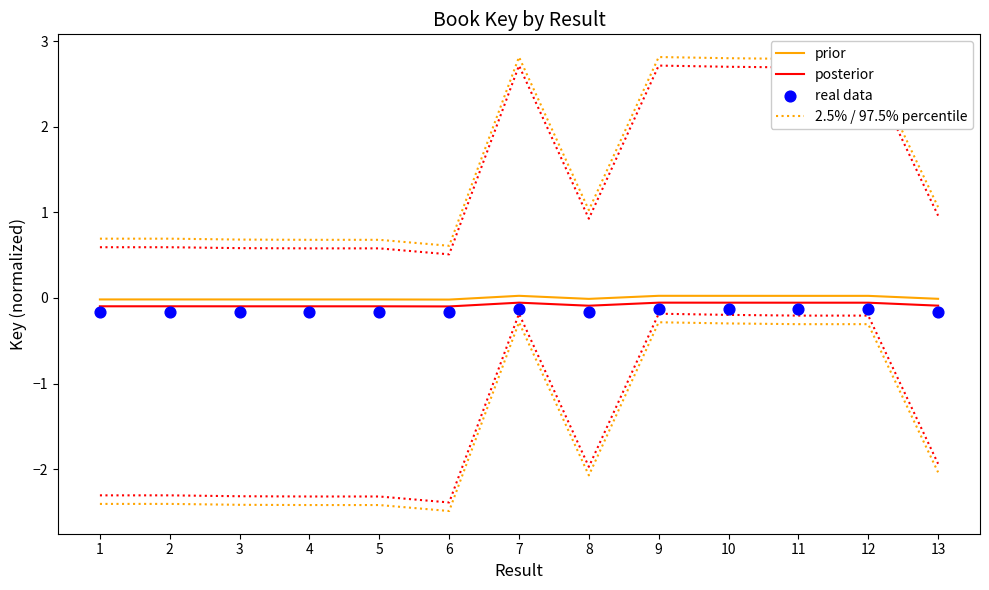

What is the total value across all series at 6?

0.3